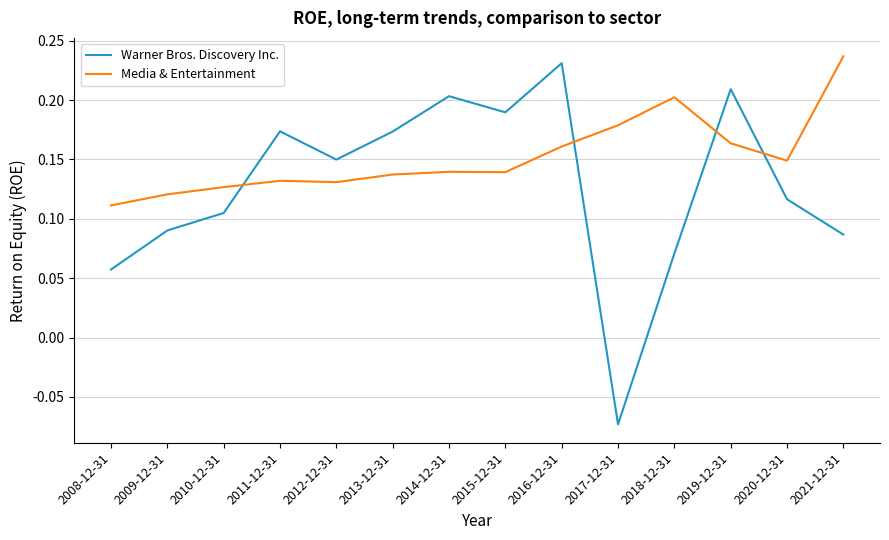

List the series in order of their peak value, lowest first.

Warner Bros. Discovery Inc., Media & Entertainment